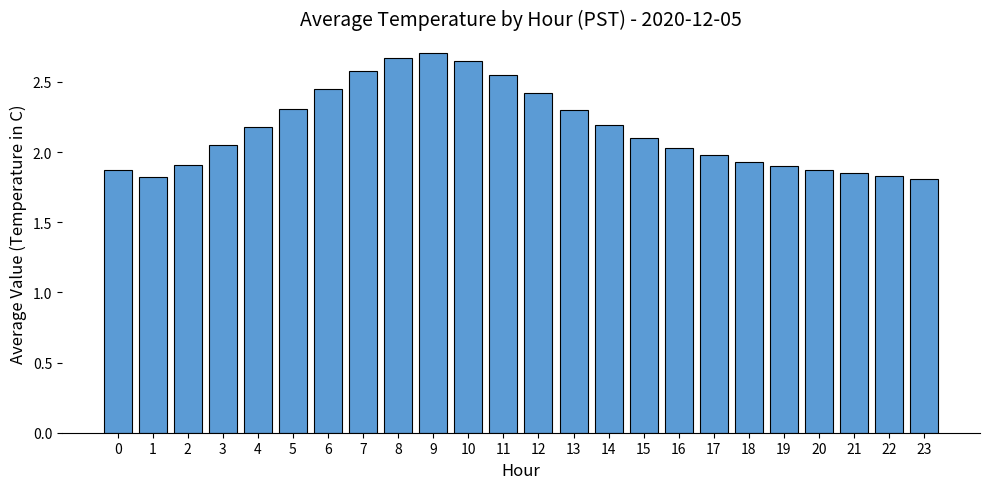

What is the sum of all values?

52.0